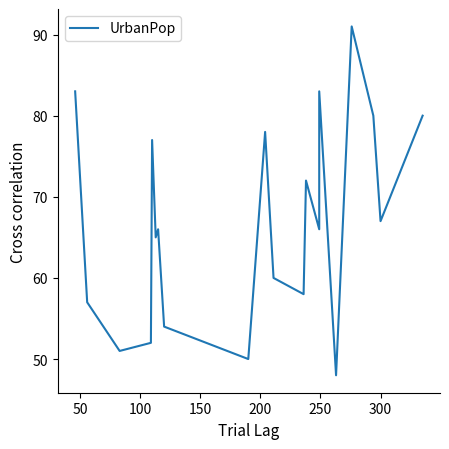

Reading left to right, what are all the values shown in this chart?

83	57	51	52	77	65	66	54	50	78	60	58	72	66	83	48	91	80	67	80